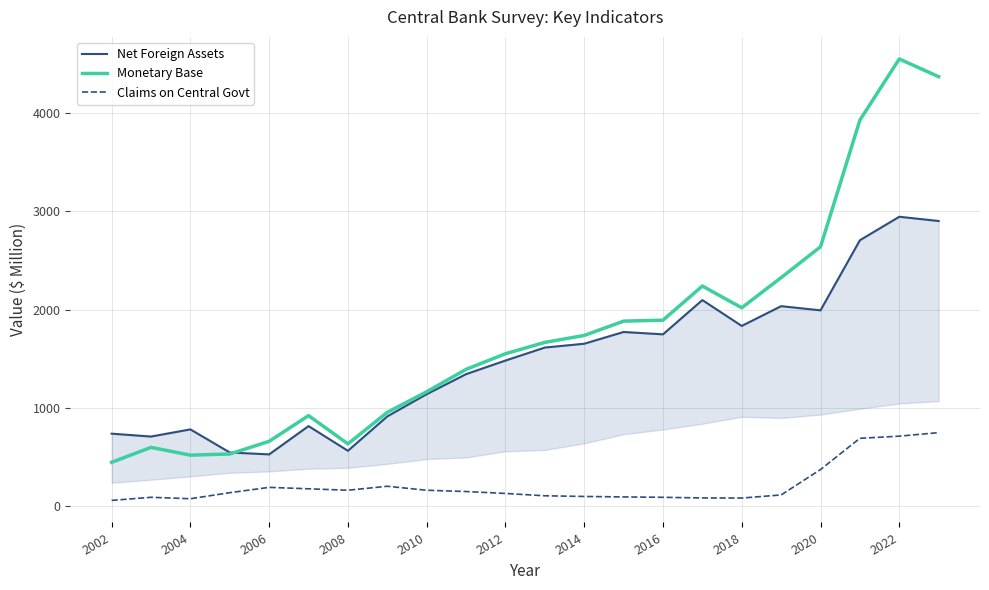

Count the number of categories in the chart.

22